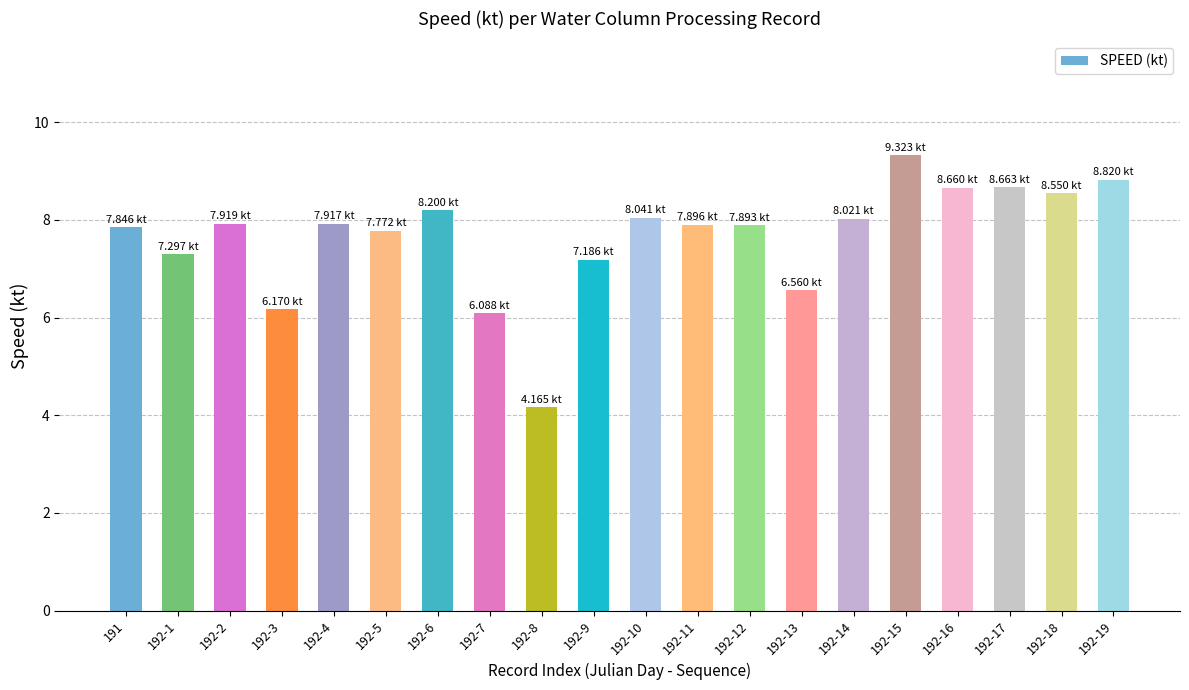

True or false: the data shows 11.9 at 192-19.

False